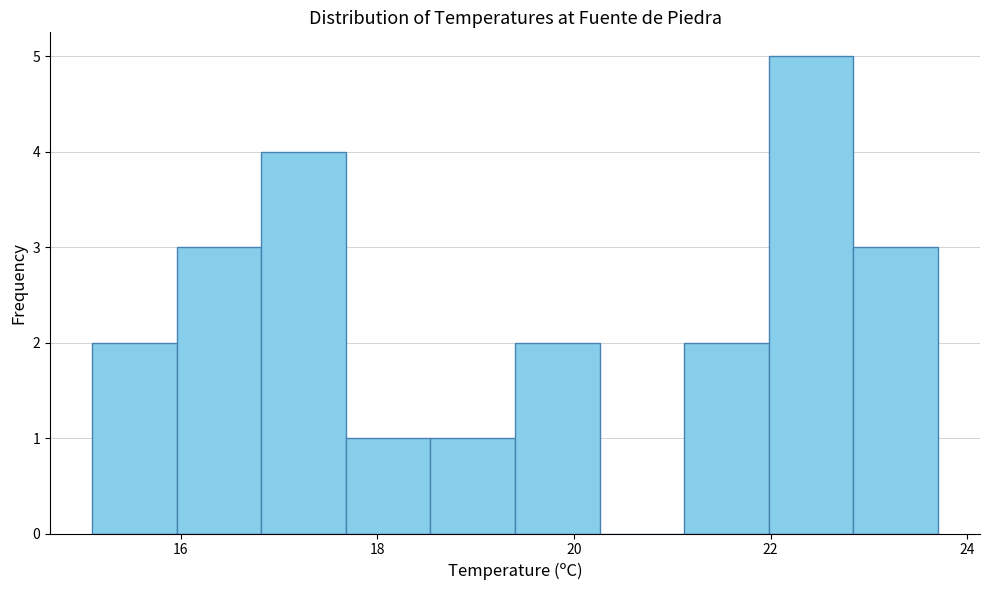

Reading left to right, list every bar in this chart as the range it spans on the x-axis followed by its height. Neither the bar edges nor the heights are printed on the chart, so give them approximately, as read against the axes.

15.10 to 15.96: 2
15.96 to 16.82: 3
16.82 to 17.68: 4
17.68 to 18.54: 1
18.54 to 19.40: 1
19.40 to 20.26: 2
20.26 to 21.12: 0
21.12 to 21.98: 2
21.98 to 22.84: 5
22.84 to 23.70: 3